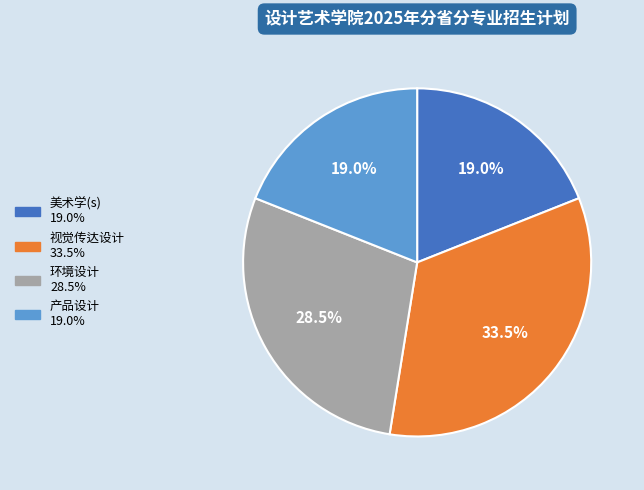

How many slices are in this pie chart?

4